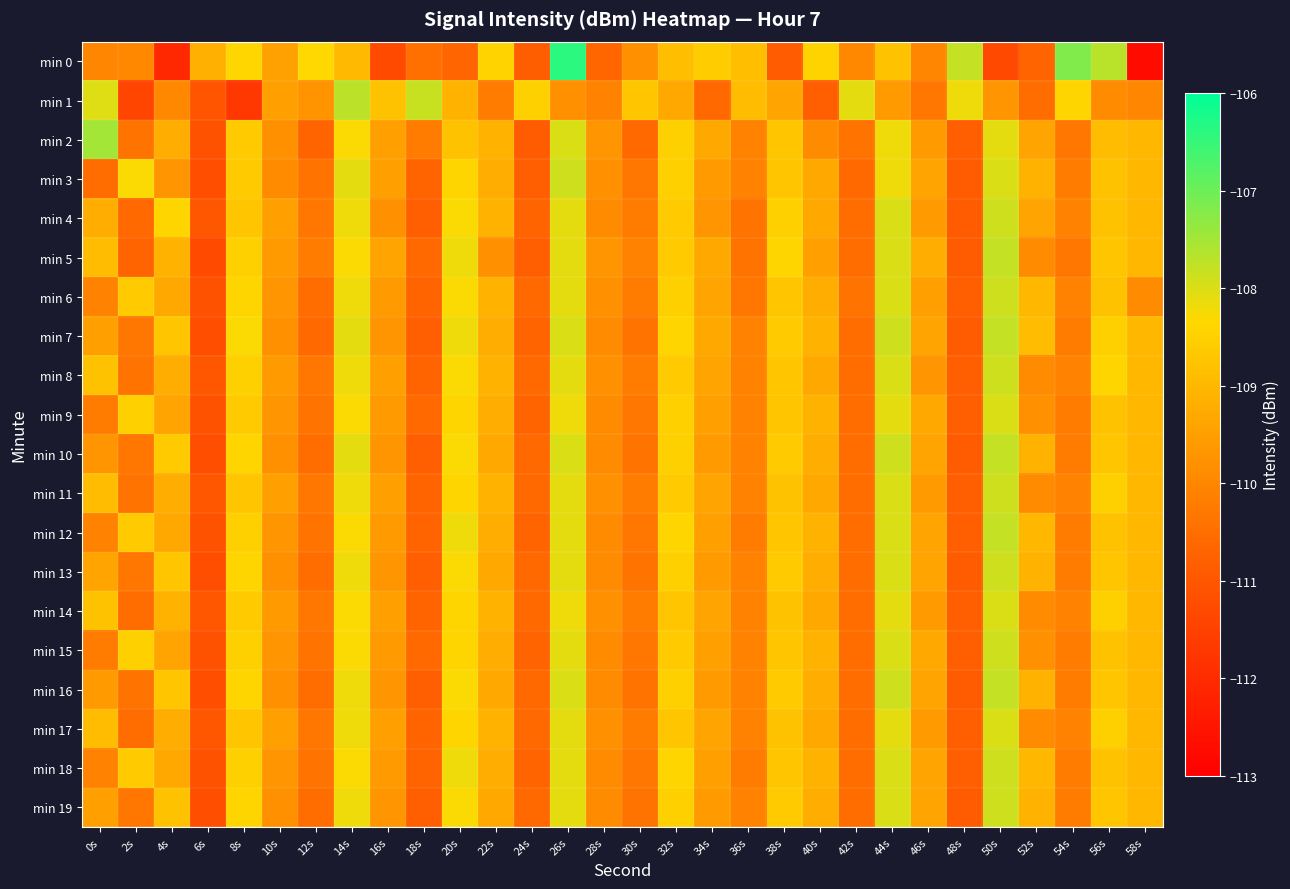

Rank the series at 34s from highest to lowest value.

min 0, min 2, min 5, min 7, min 6, min 8, min 11, min 14, min 17, min 9, min 12, min 15, min 18, min 3, min 10, min 13, min 16, min 19, min 4, min 1